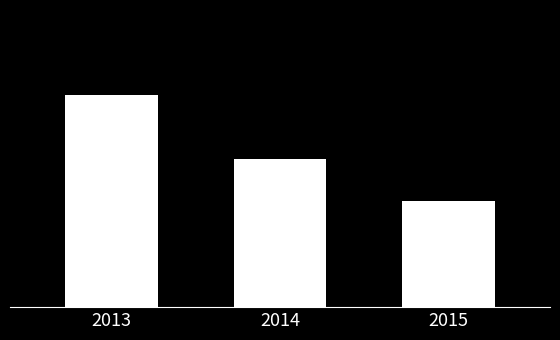

Rank the categories by value from highest to lowest.

2013, 2014, 2015